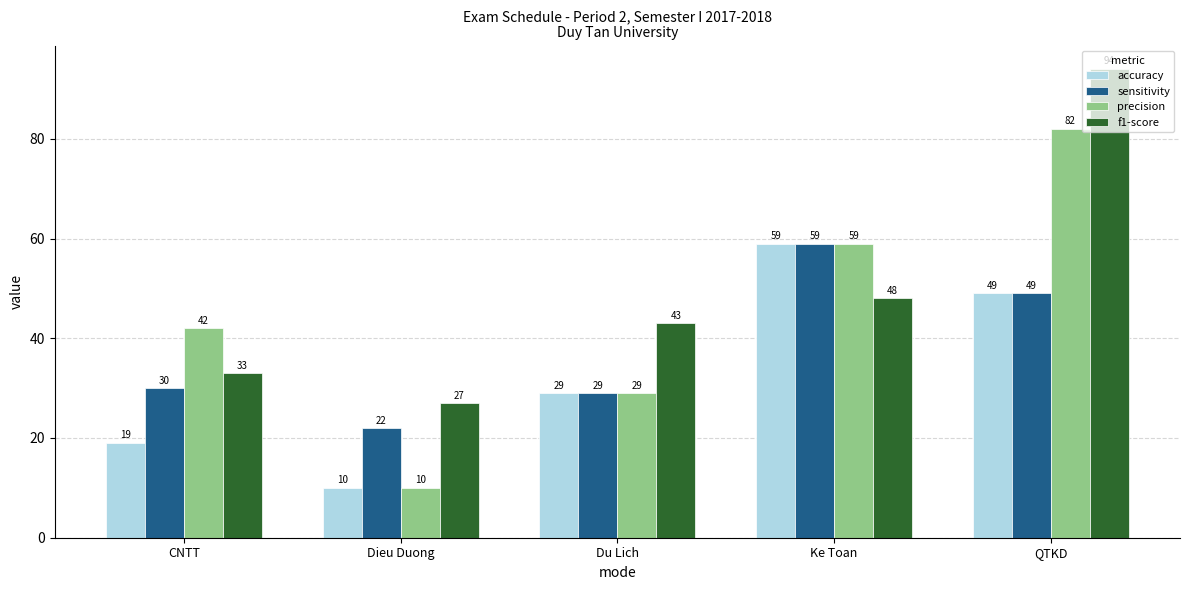

What is the minimum value shown in the chart?

10